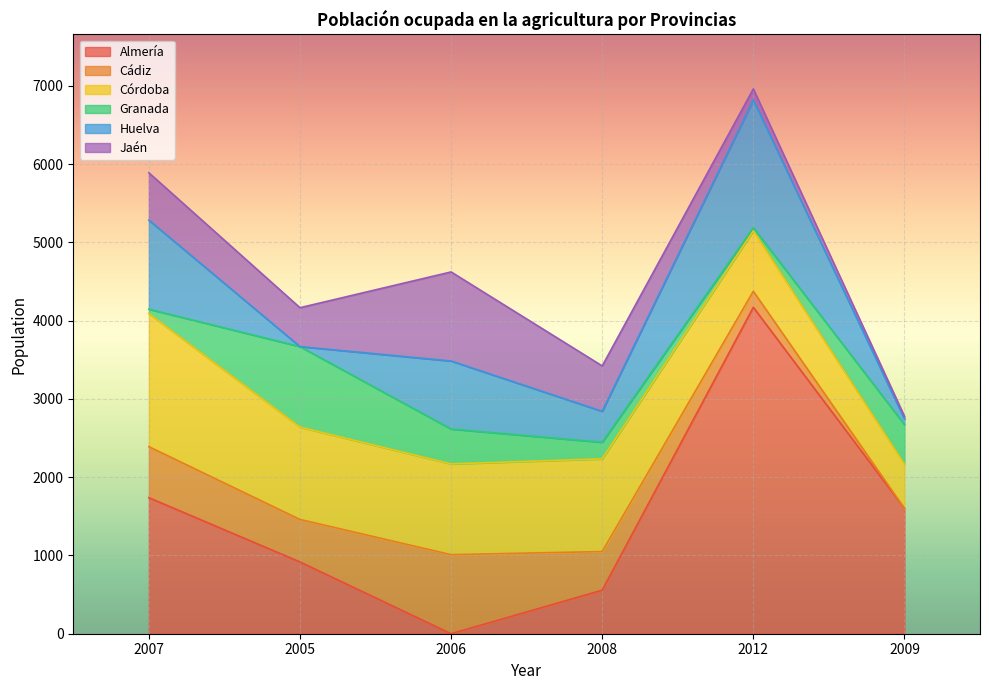

At which label does Cádiz first exceed 543?

2007